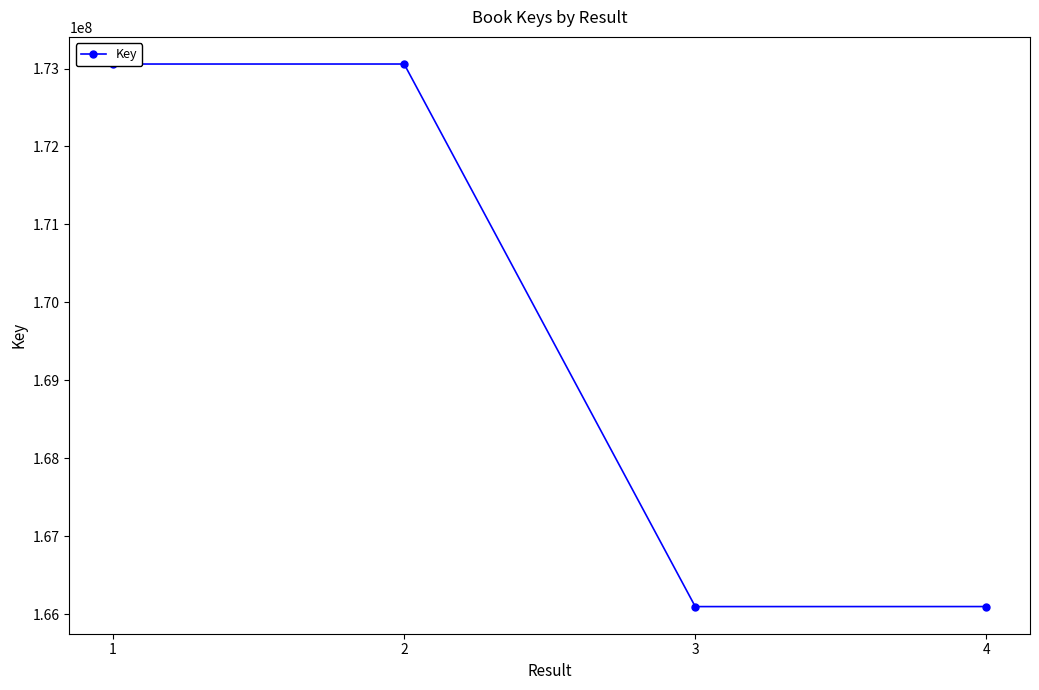

Read the value at 1, to the nearest 100.

173057600